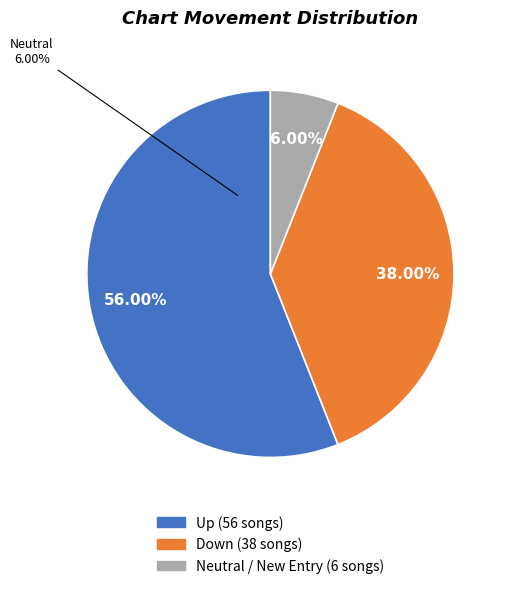

Is it true that down is 45% of the pie?

False